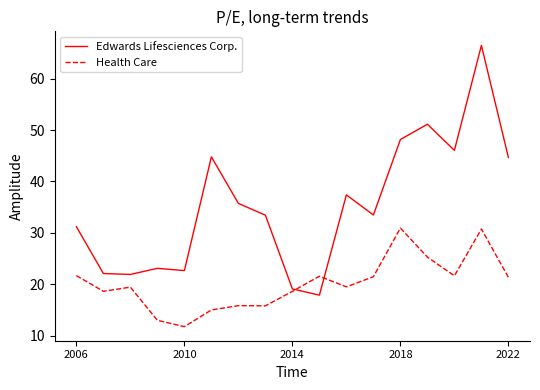

How many categories are shown in the chart?

17